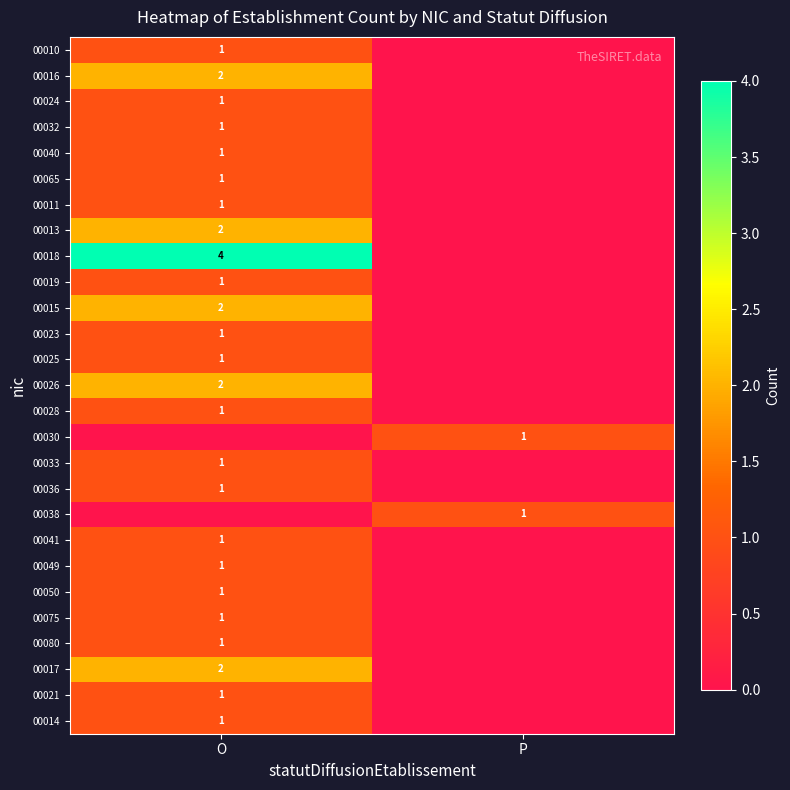

What is the maximum value shown in the chart?

4